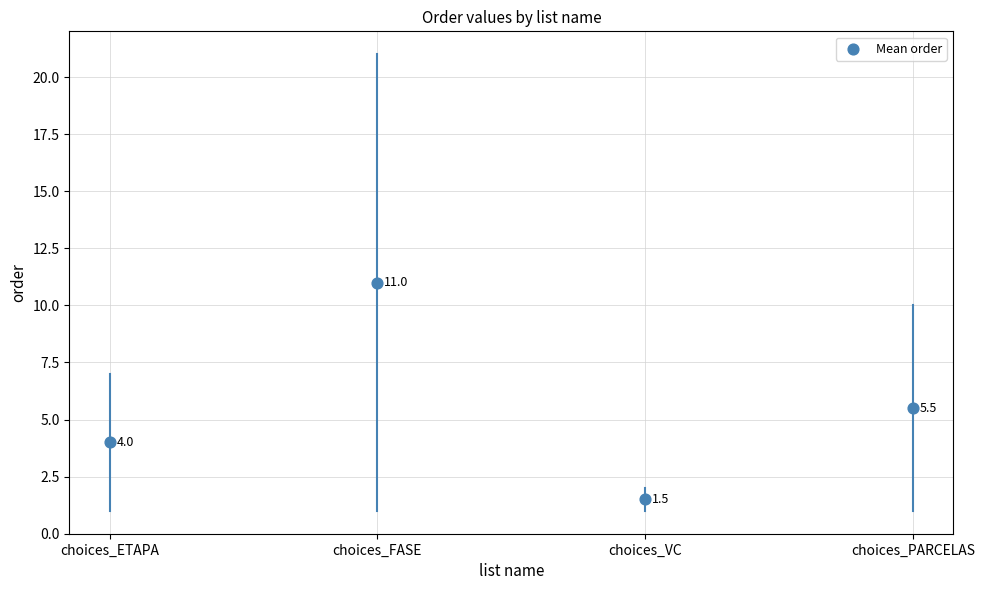

What is the average Y value?

5.5